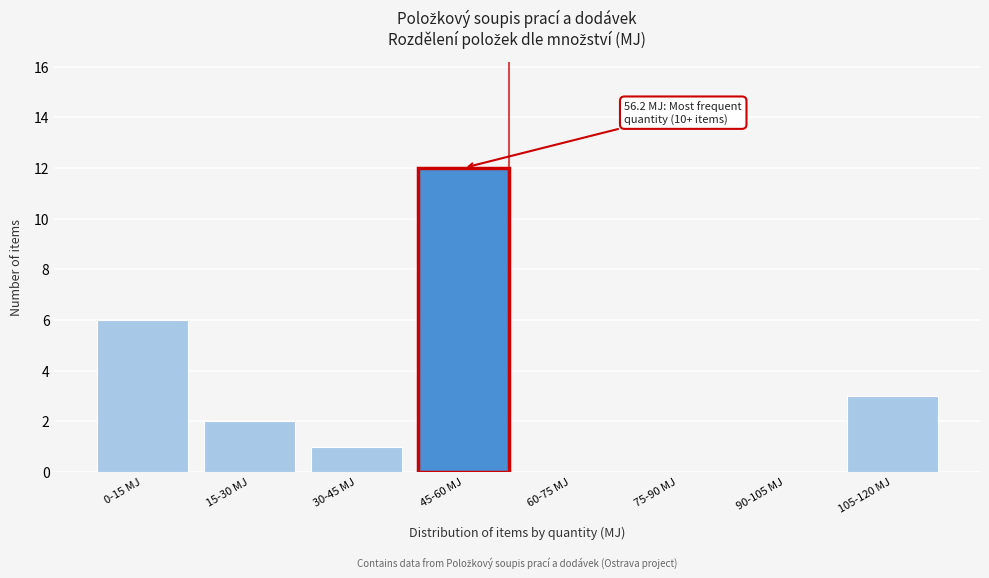

Reading right to left, extract all data points from this chart.

105-120 MJ=3	90-105 MJ=0	75-90 MJ=0	60-75 MJ=0	45-60 MJ=12	30-45 MJ=1	15-30 MJ=2	0-15 MJ=6